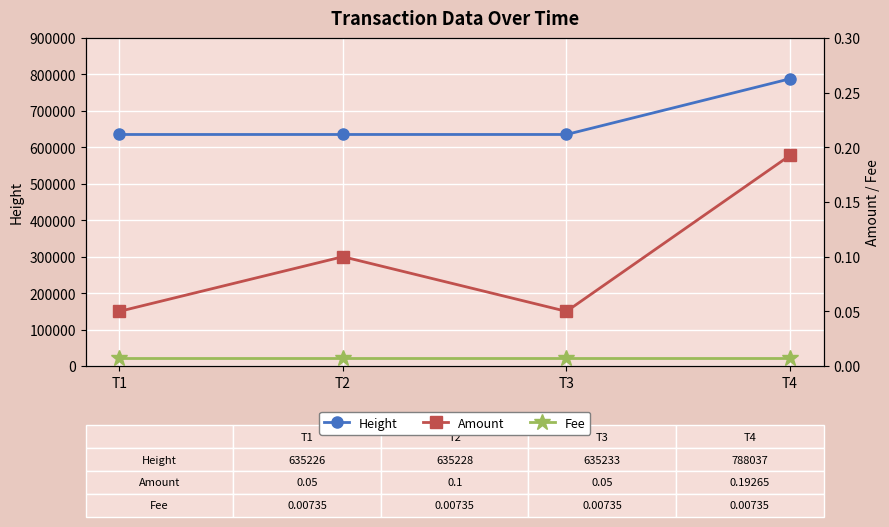

What is the minimum value for Height?

635226